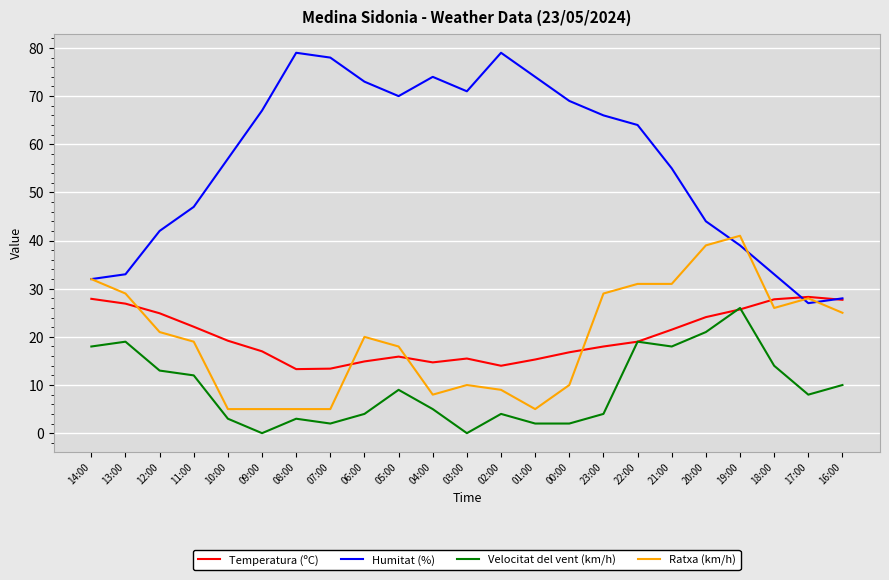

What is the sum of the Velocitat del vent (km/h) values at 00:00 and 03:00?

2.0